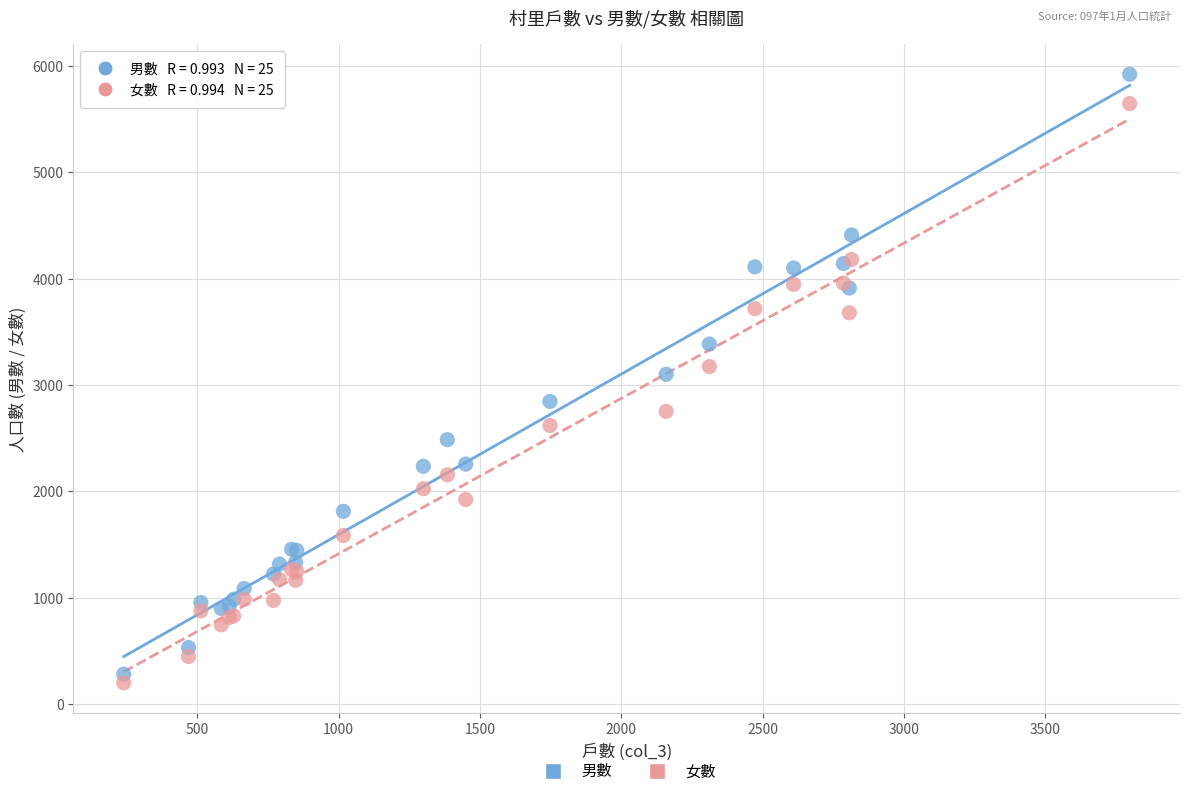

What are all the series names shown in the legend?

男數, 女數